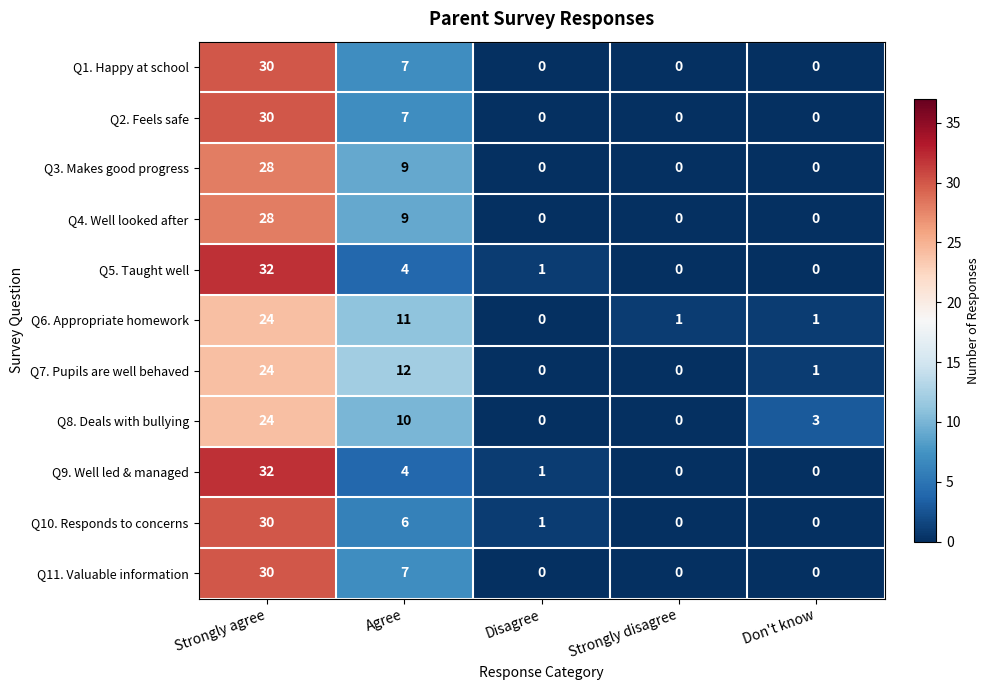

What is the total value across all series at Don't know?

5